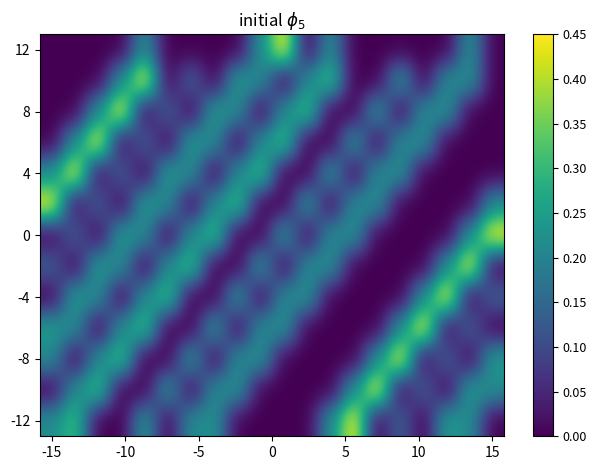

How many distinct data groups are displayed?

13